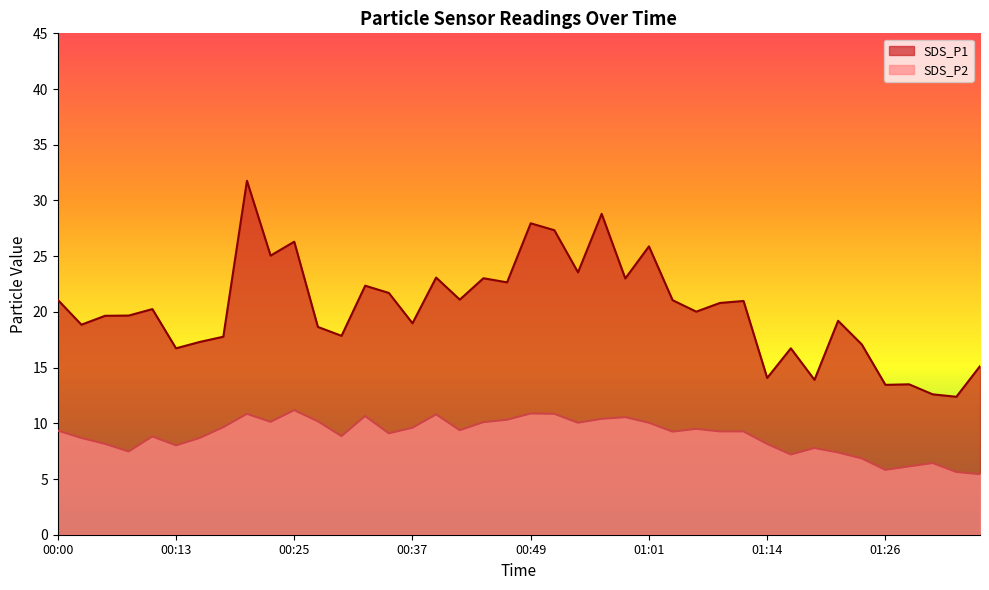

What is the label of the 36th point from the right?

00:10